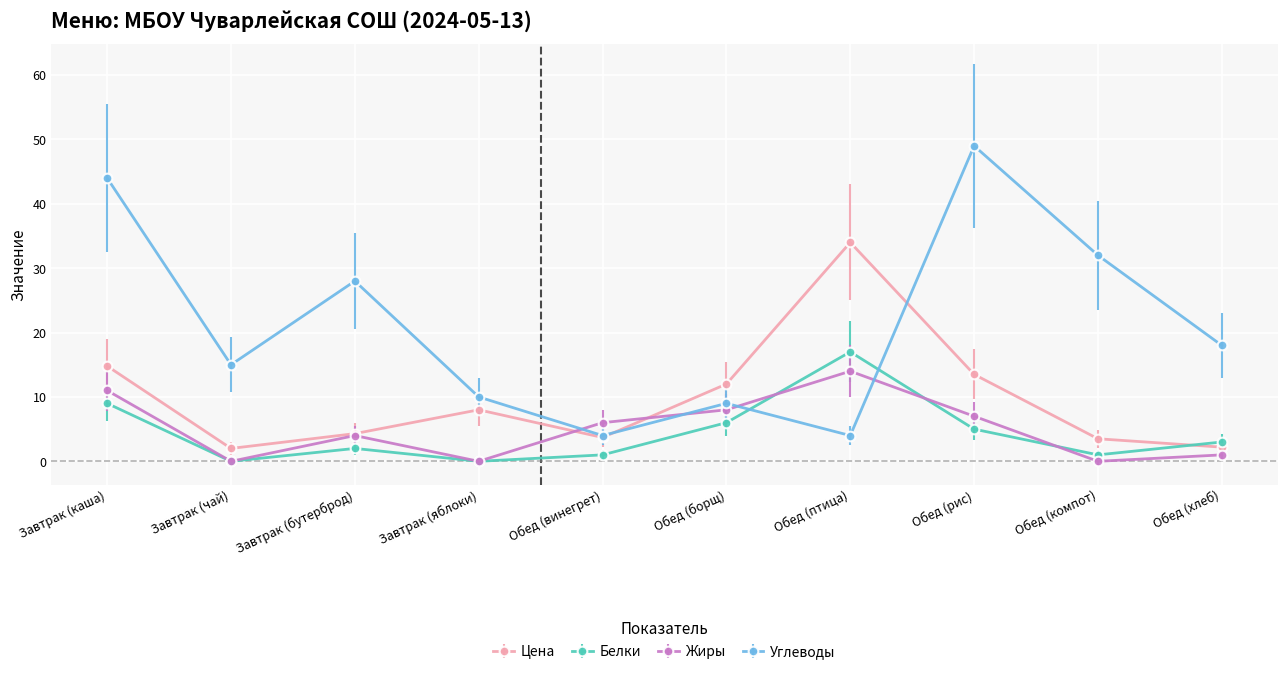

At which label does Углеводы first exceed 18?

Завтрак (каша)